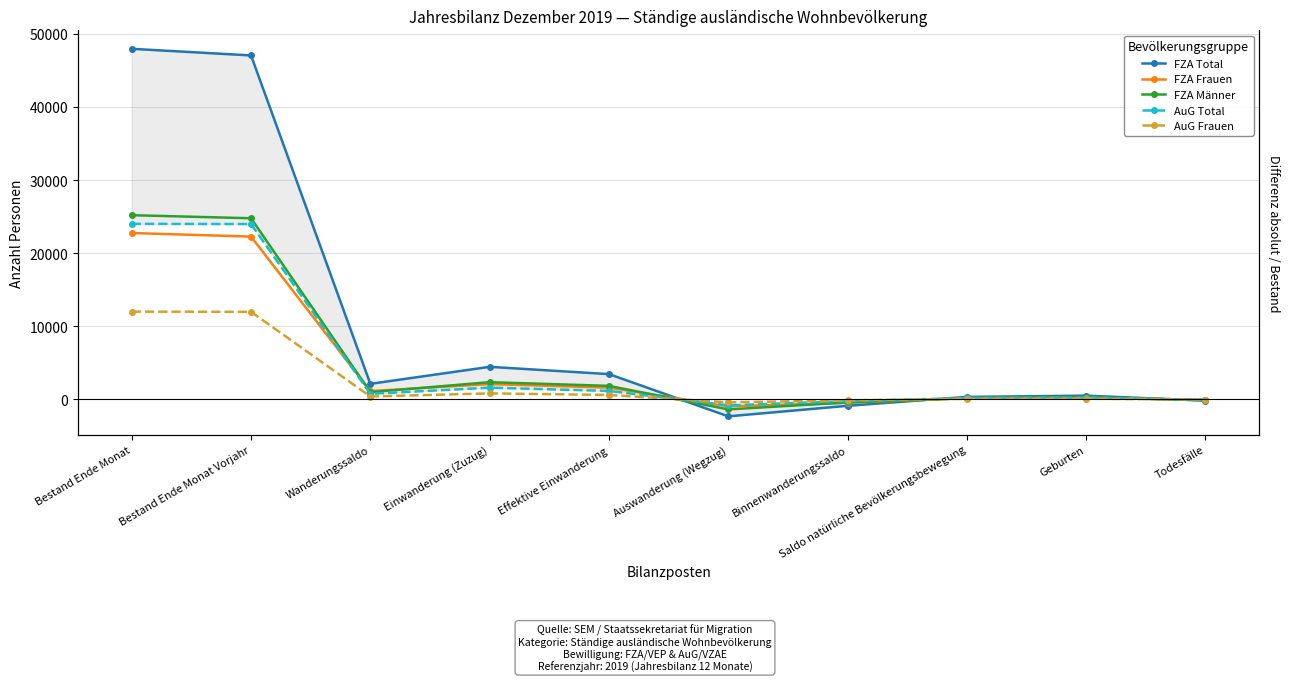

True or false: FZA Total and FZA Männer cross at least once.

True